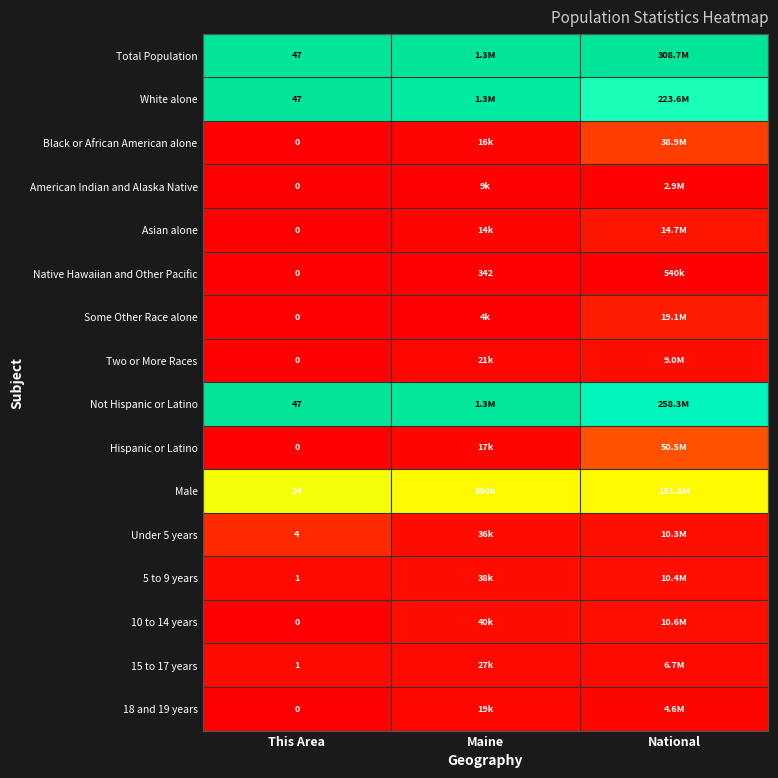

Is the value of American Indian and Alaska Native at This Area greater than the value of 5 to 9 years at This Area?

No